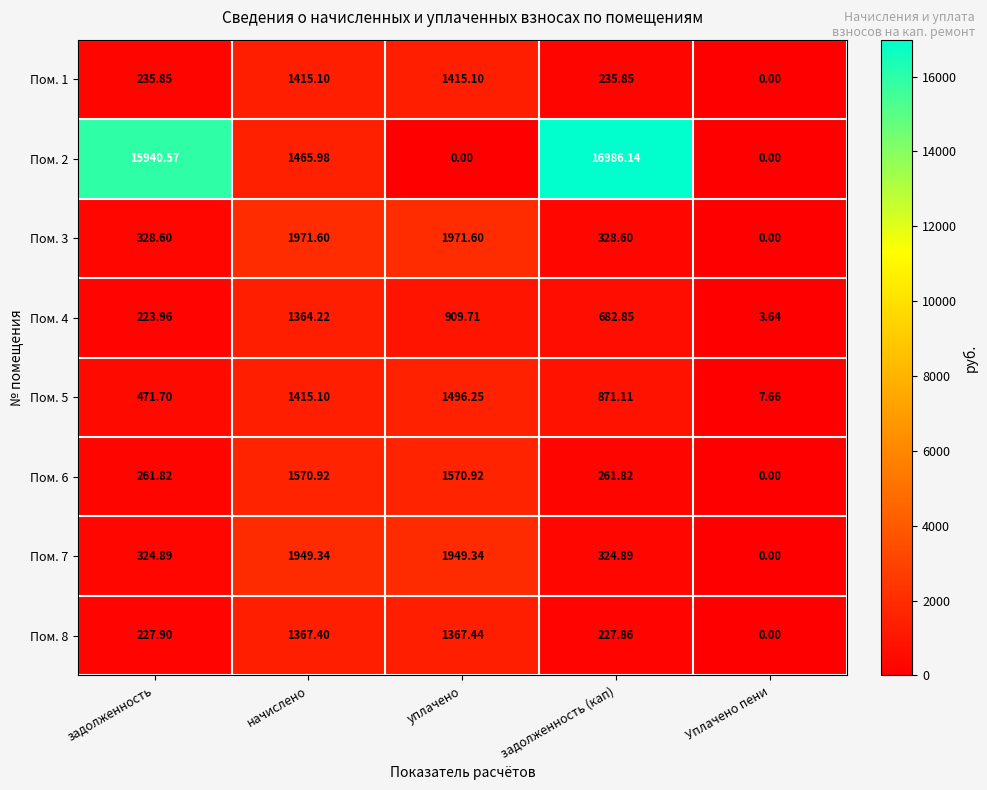

Is the value of Пом. 8 at уплачено greater than the value of Пом. 3 at начислено?

No